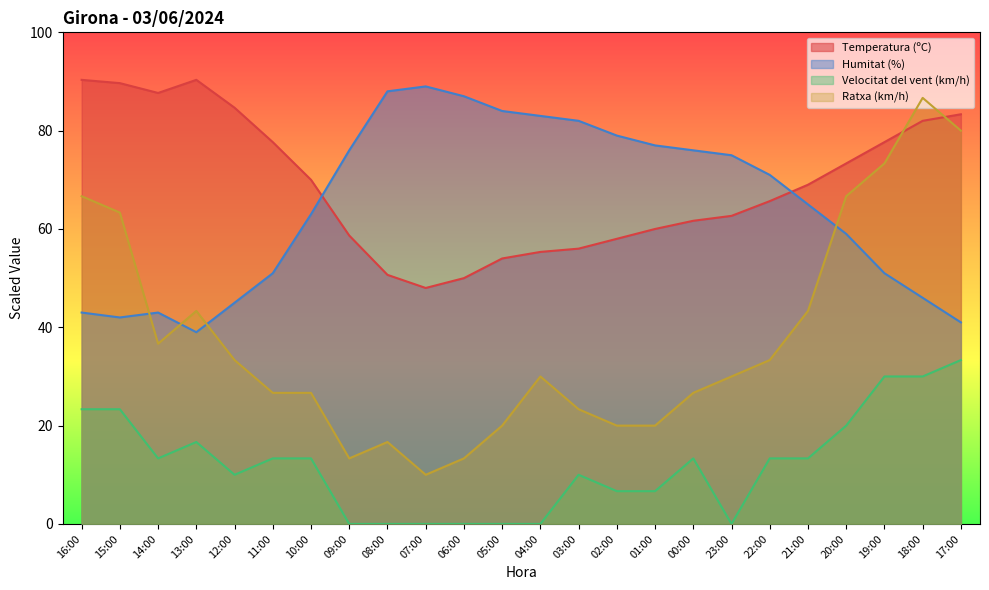

List the labels in order of Humitat (%) value, smallest first.

13:00, 17:00, 15:00, 16:00, 14:00, 12:00, 18:00, 11:00, 19:00, 20:00, 10:00, 21:00, 22:00, 23:00, 09:00, 00:00, 01:00, 02:00, 03:00, 04:00, 05:00, 06:00, 08:00, 07:00